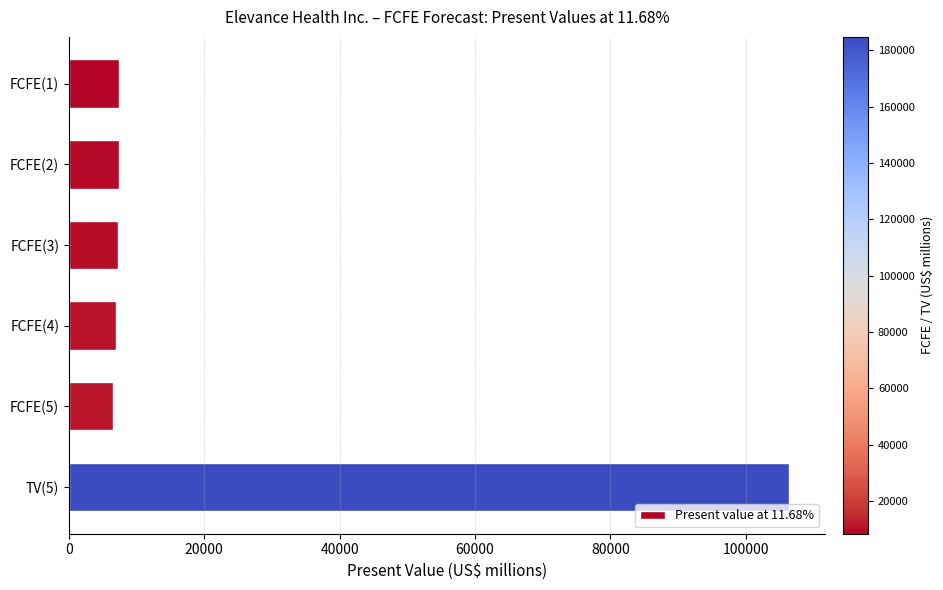

The value at FCFE(5) is 11561. True or false?

False